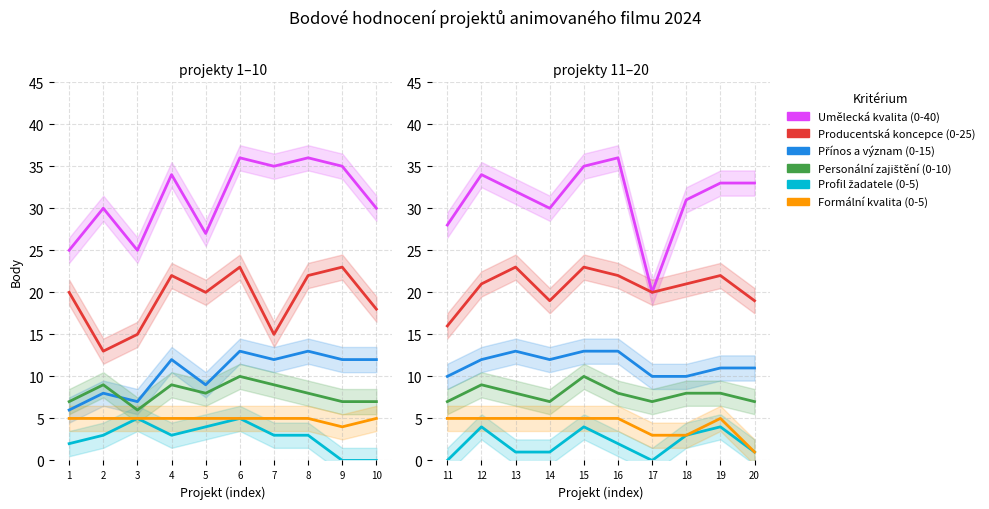

How many interior local valleys does the Personální zajištění (0-10) series have?

2